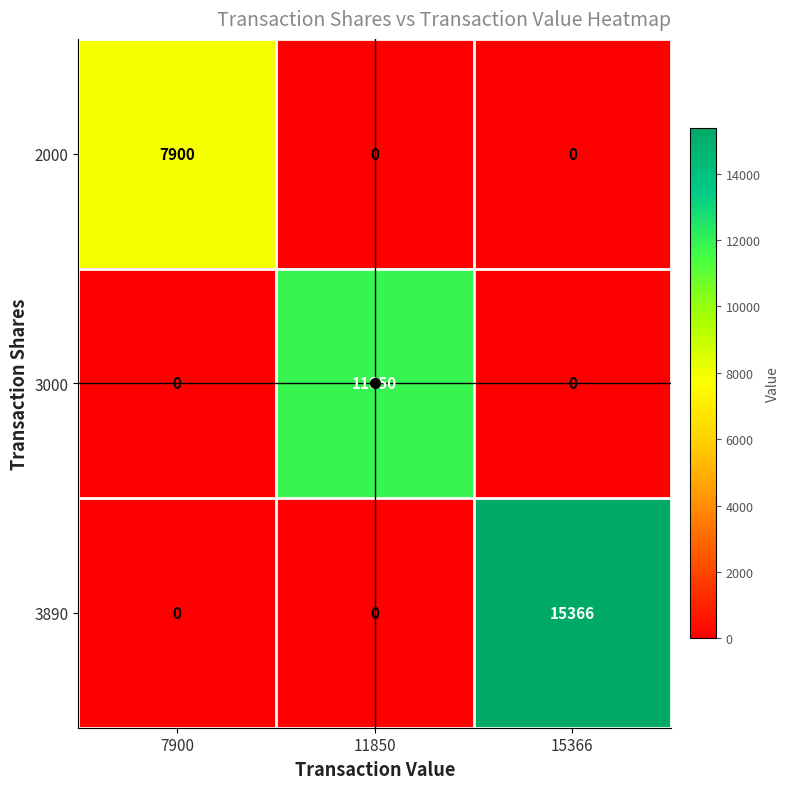

What value does the 3000 series have at 11850, to the nearest 50?

11850